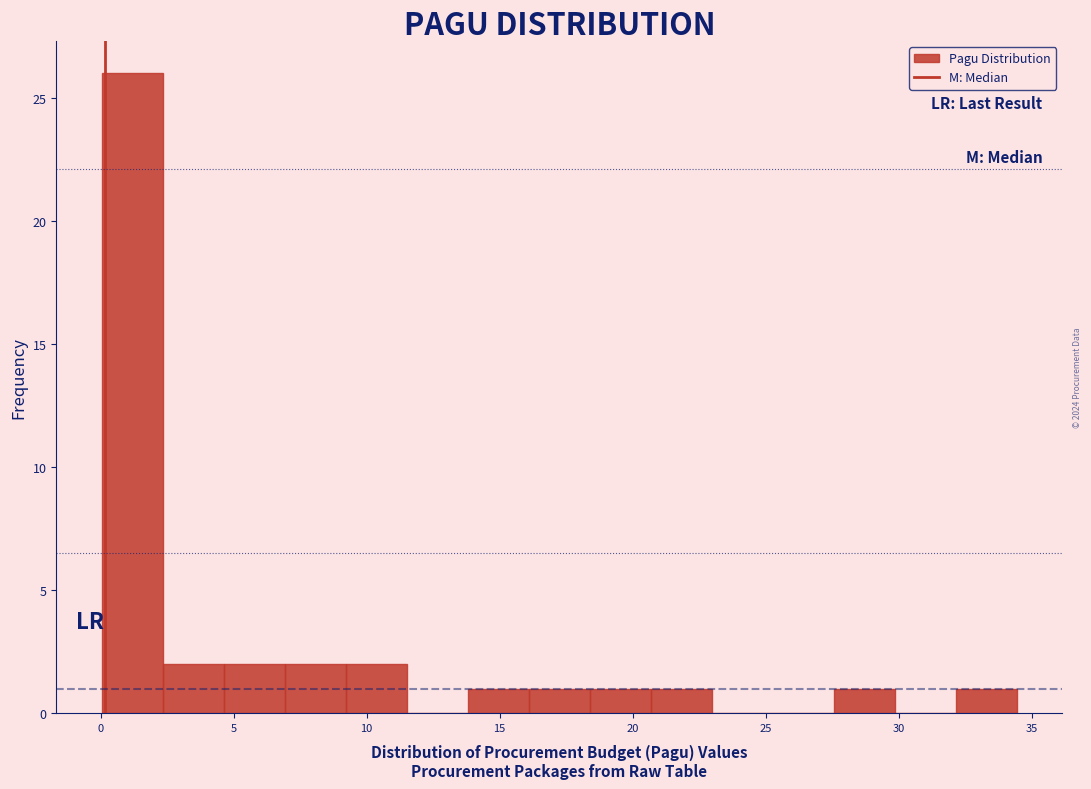

Which range on the x-axis has the tallest bar?

0.0 to 2.5